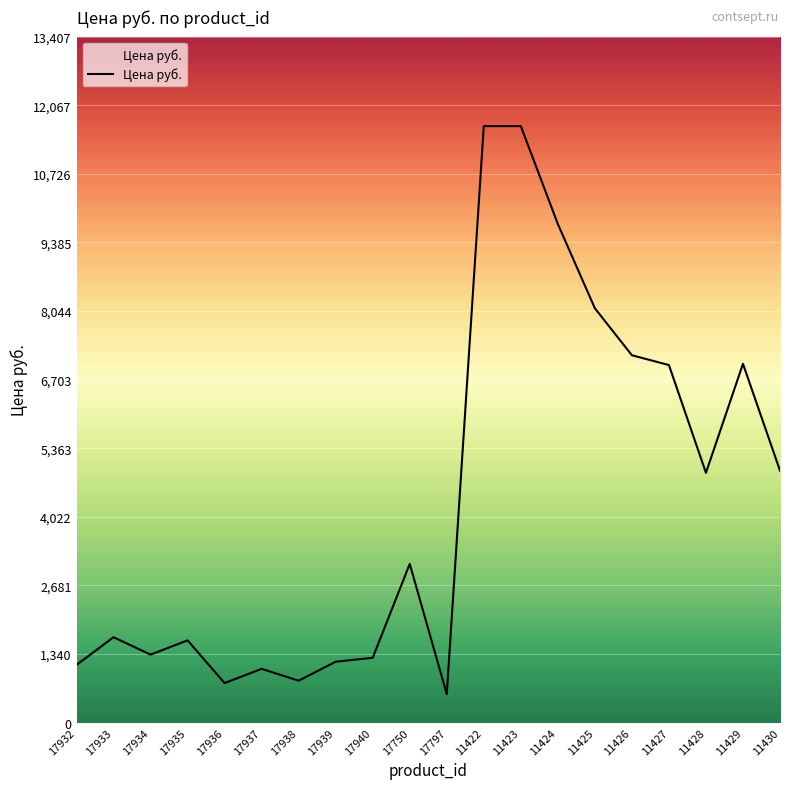

What is the change in value from 17936 to 11429?

+6240.5